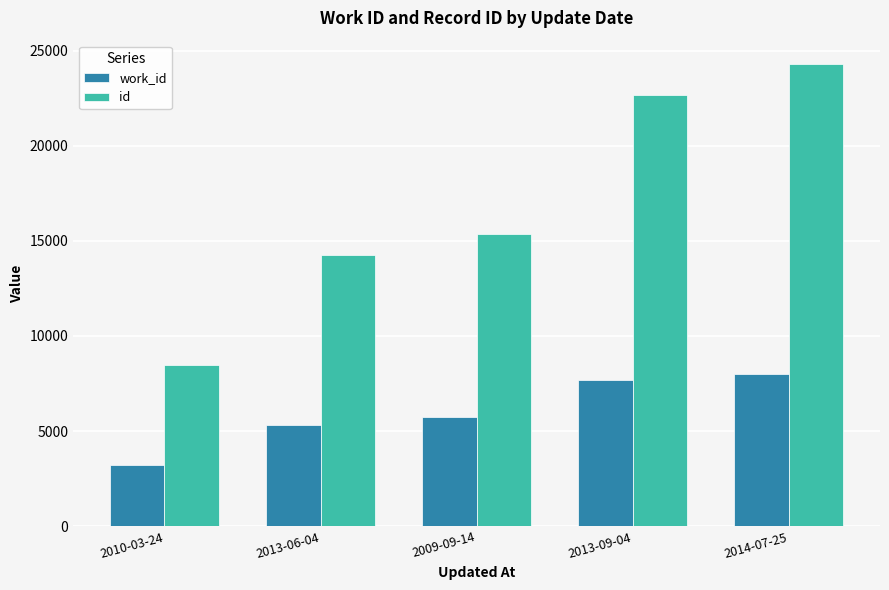

The id series shows 24302 at 2014-07-25. True or false?

True